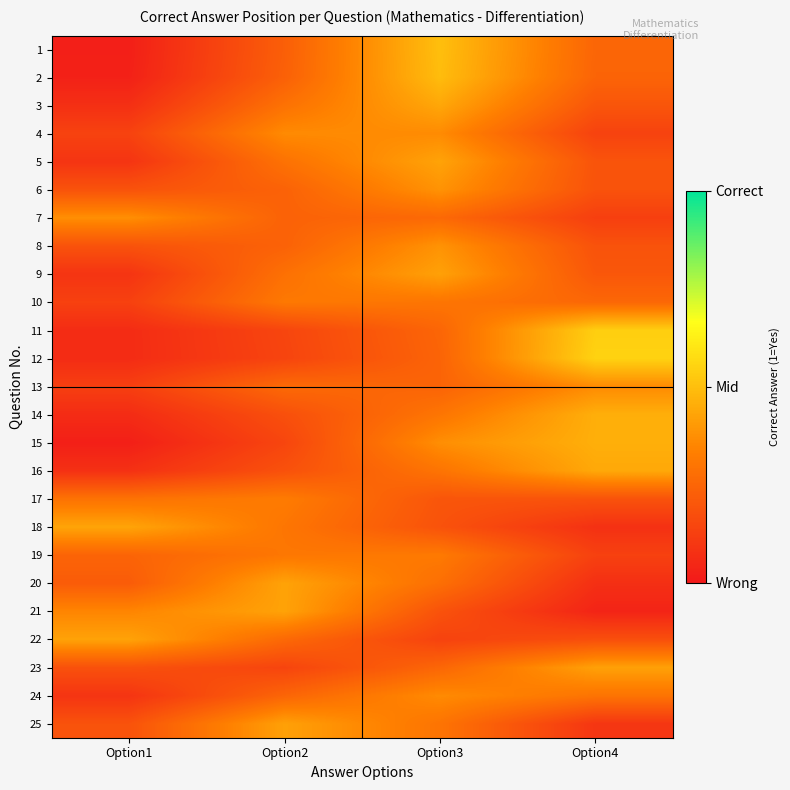

Which series changed the most between Option1 and Option4?

12